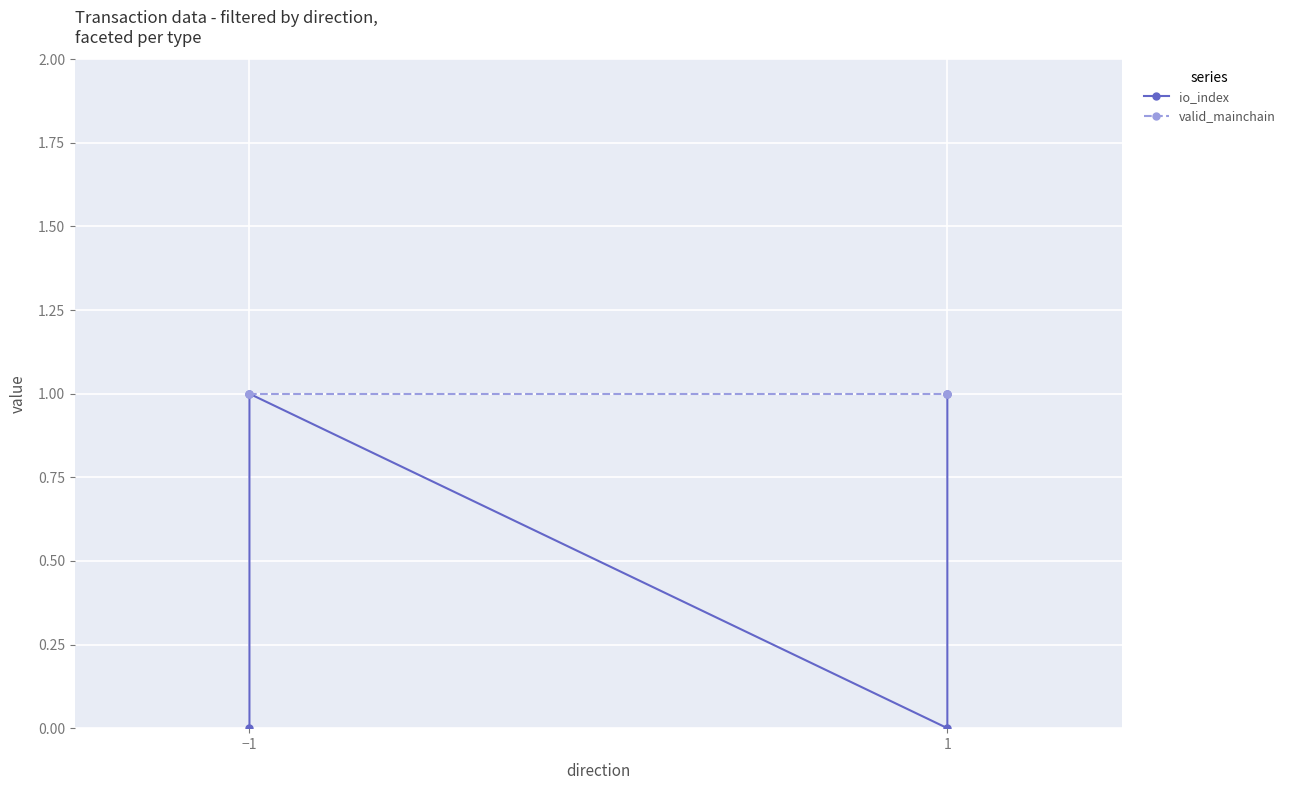

What is the minimum value for valid_mainchain?

1